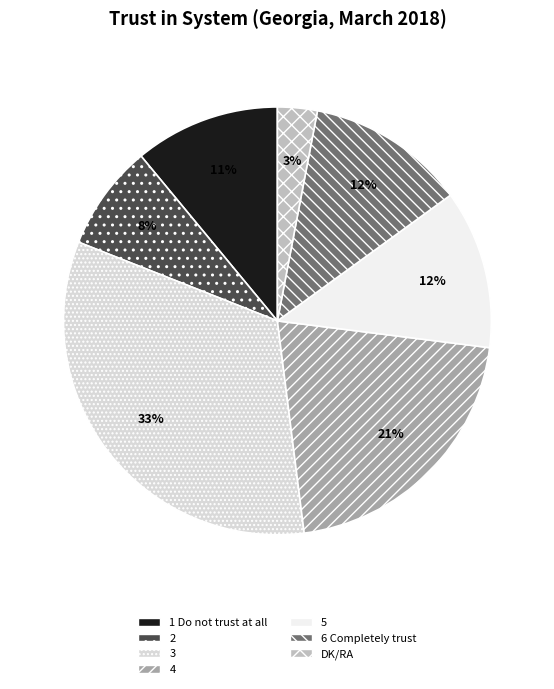

To the nearest percent, what portion does 6 Completely trust represent?

12%